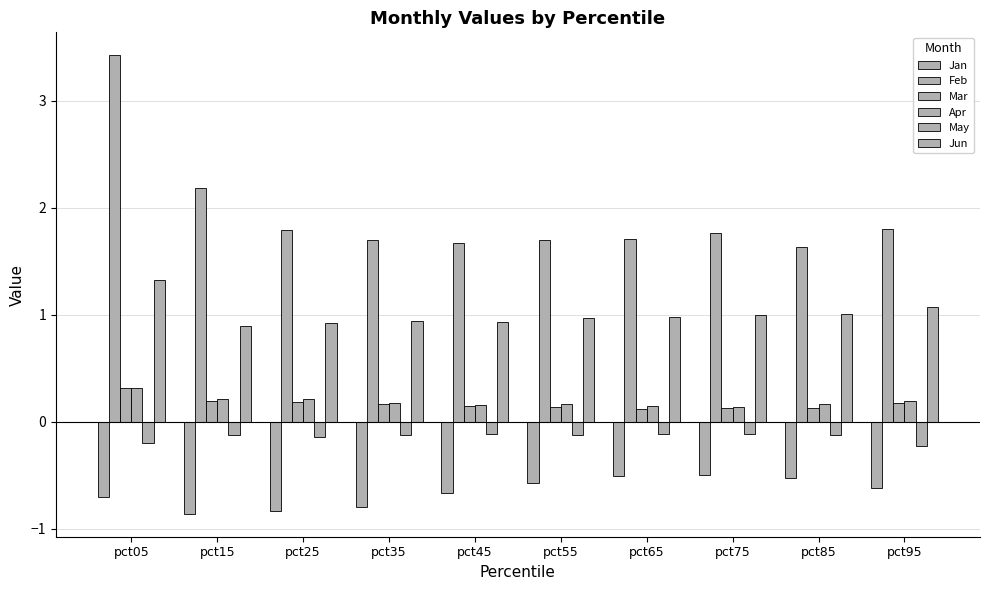

At how many categories does at least one series exceed 1?

10